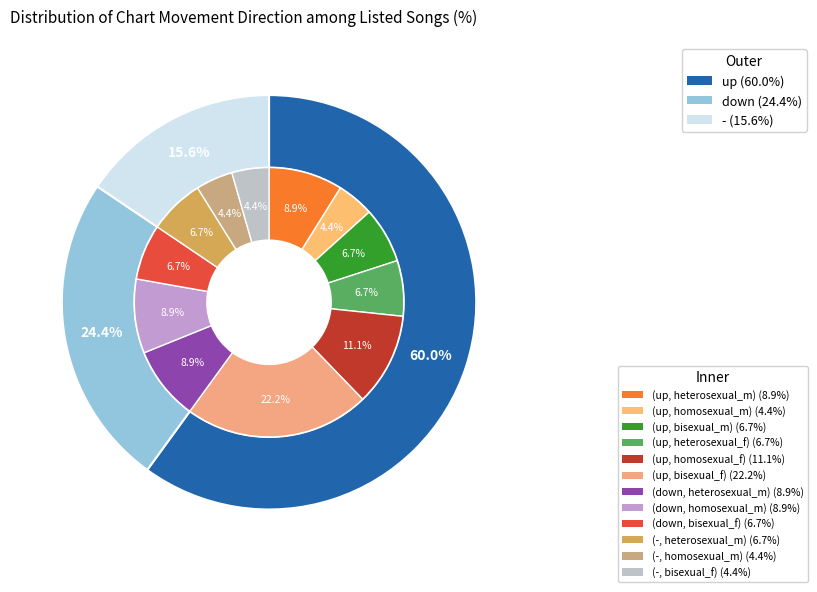

Rank the categories by value from lowest to highest.

-, down, up